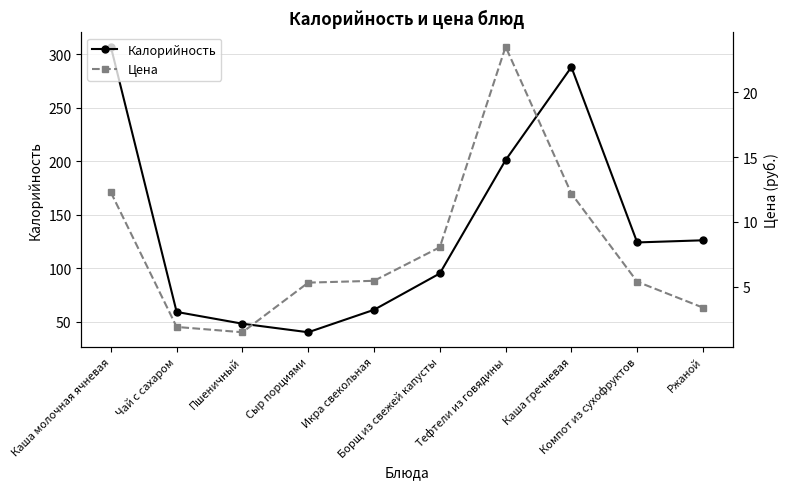

Where is the first local minimum for Калорийность?

Сыр порциями